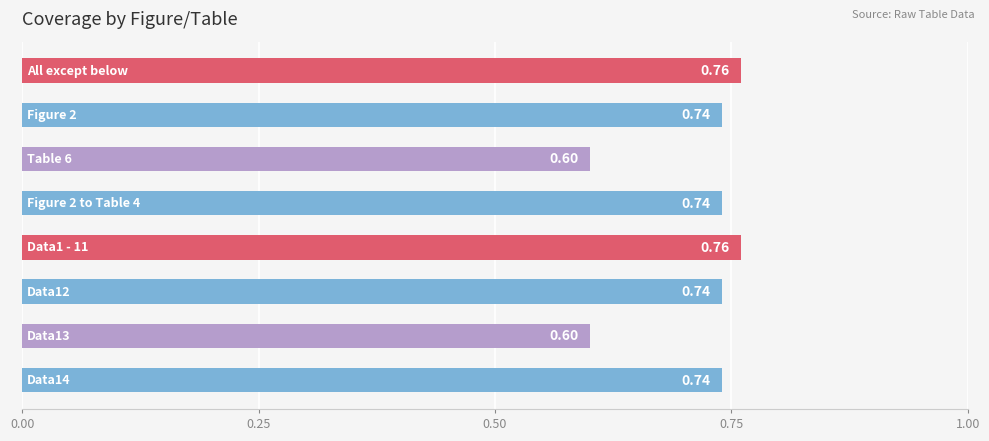

What is the sum of all values?

5.7